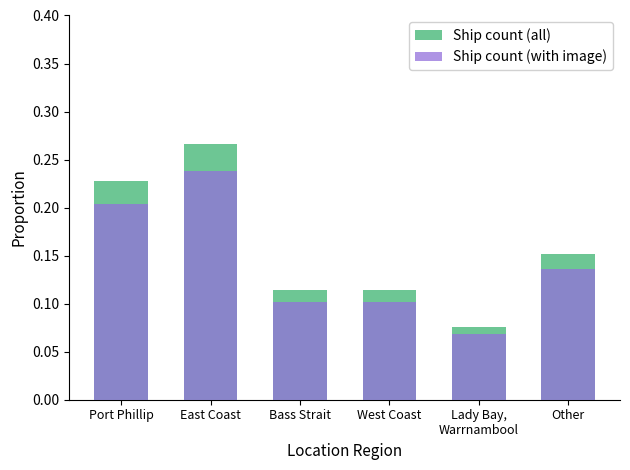

At which category is the sum across all series the highest?

East Coast